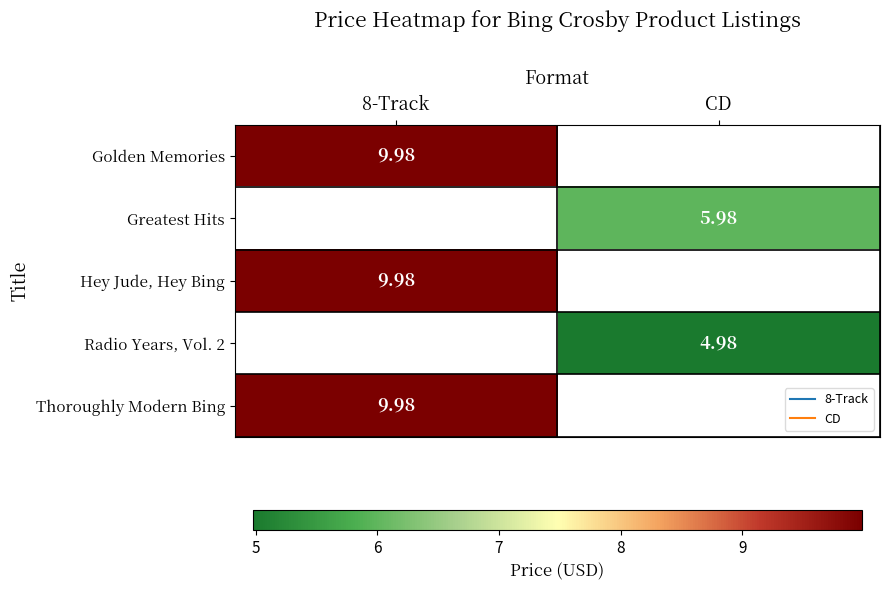

What is the maximum value for Hey Jude, Hey Bing?

10.0